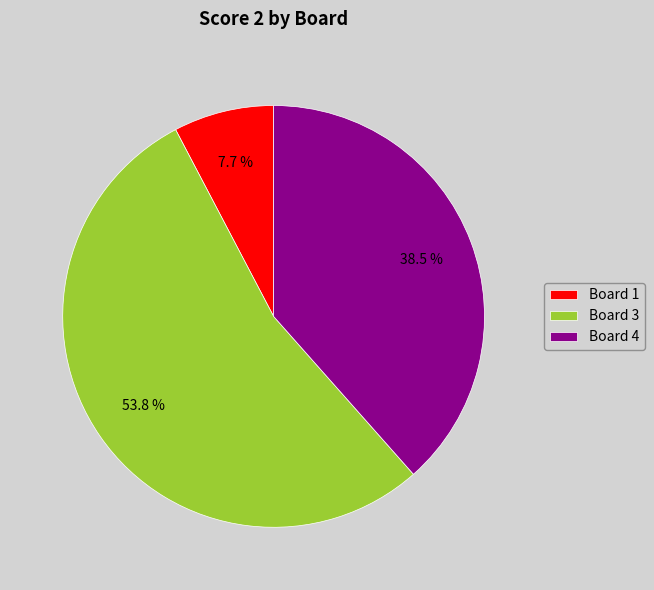

Approximately how many times larger is the value at Board 3 compared to Board 1?

7.0